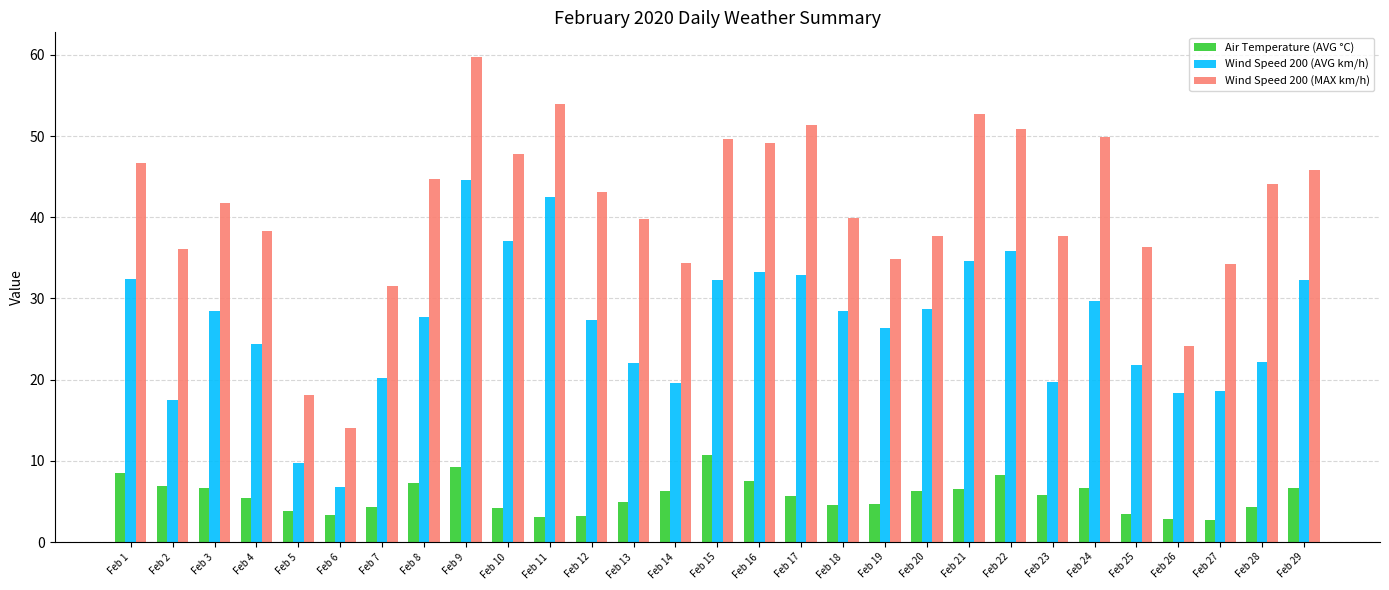

What is the difference between the maximum and second lowest values in the Wind Speed 200 (MAX km/h) series?

41.7